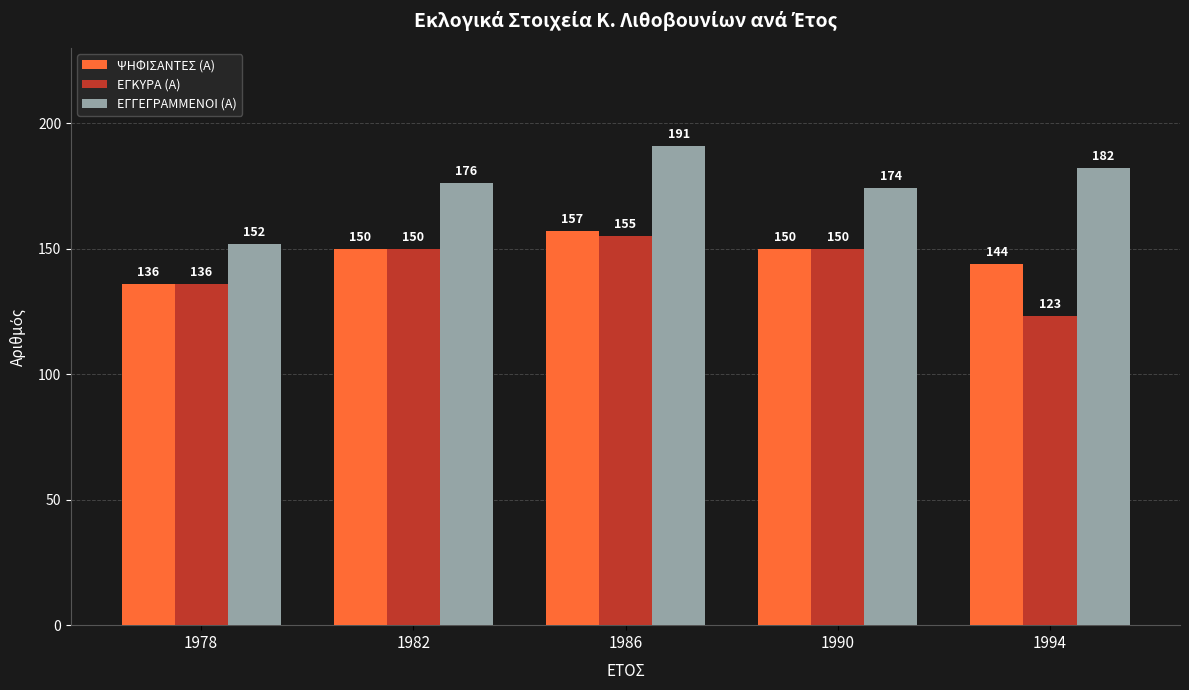

Which label corresponds to the largest value in the chart?

1986